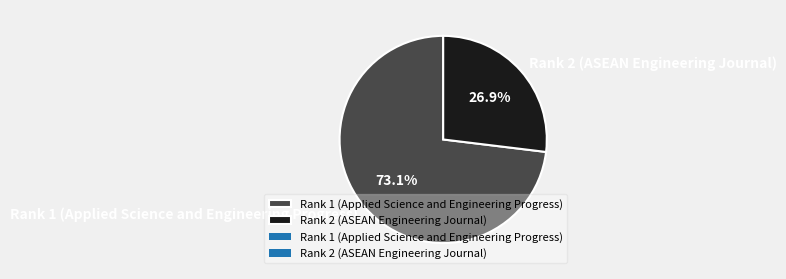

Do Rank 1 (Applied Science and Engineering Progress) and Rank 2 (ASEAN Engineering Journal) together represent more than half of the pie?

Yes